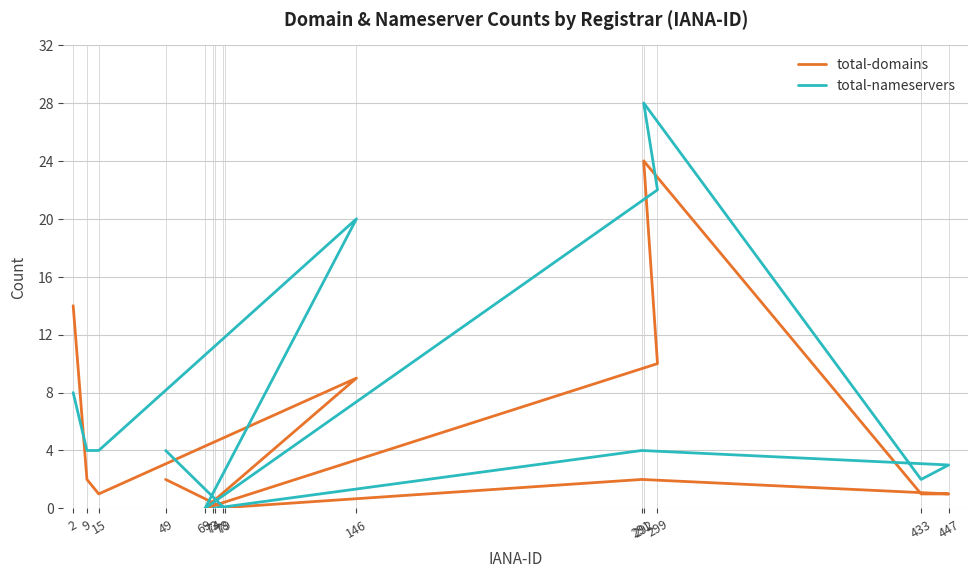

Which series ends up on top after the final intersection of total-domains and total-nameservers?

total-nameservers